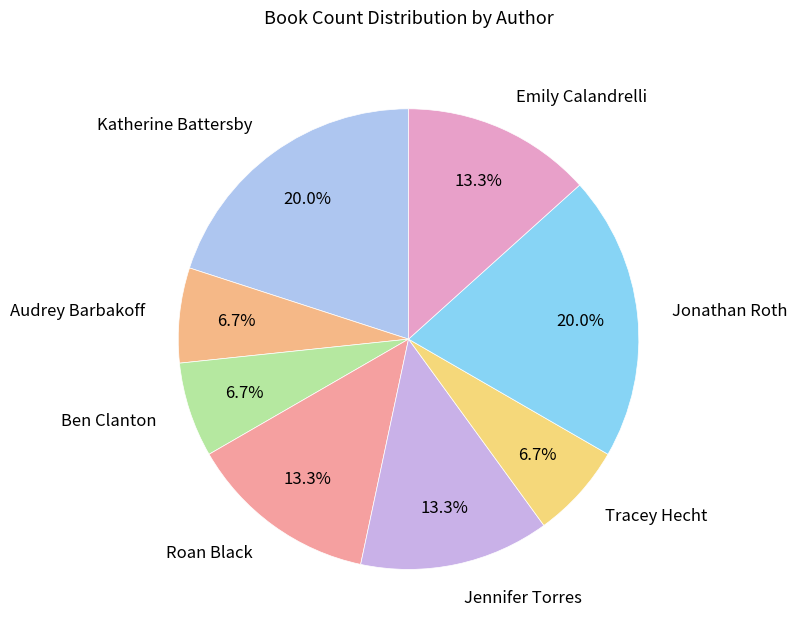

To the nearest percent, what is the difference between the largest and smallest slice percentages?

13%